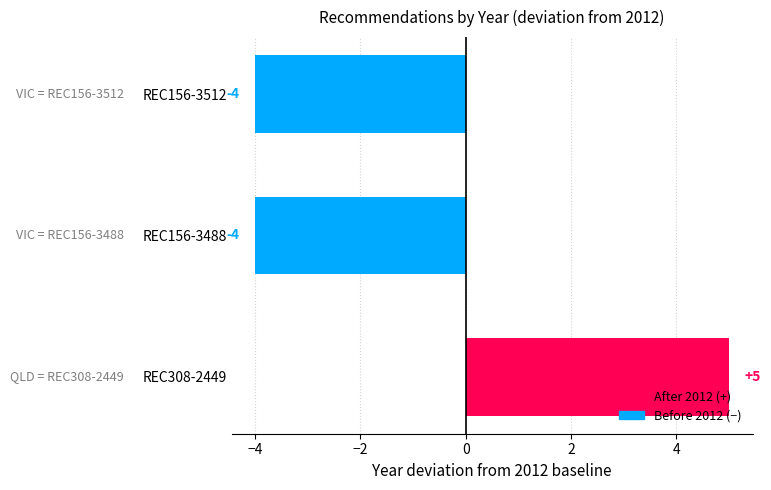

What is the sum of the values at REC156-3488 and REC156-3512?

-8